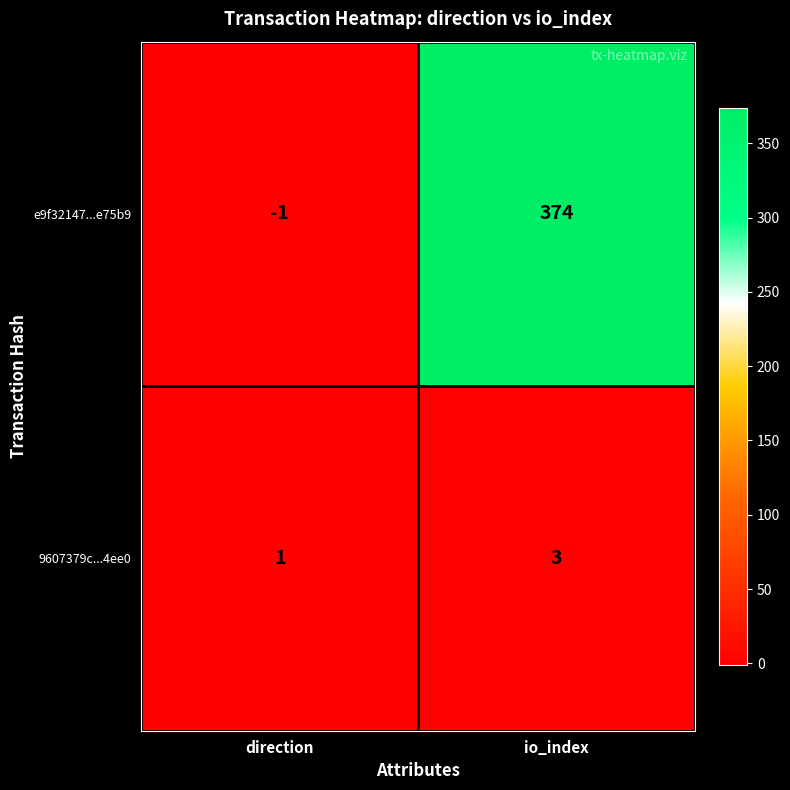

True or false: e9f32147...e75b9 has a value of 184 at io_index.

False